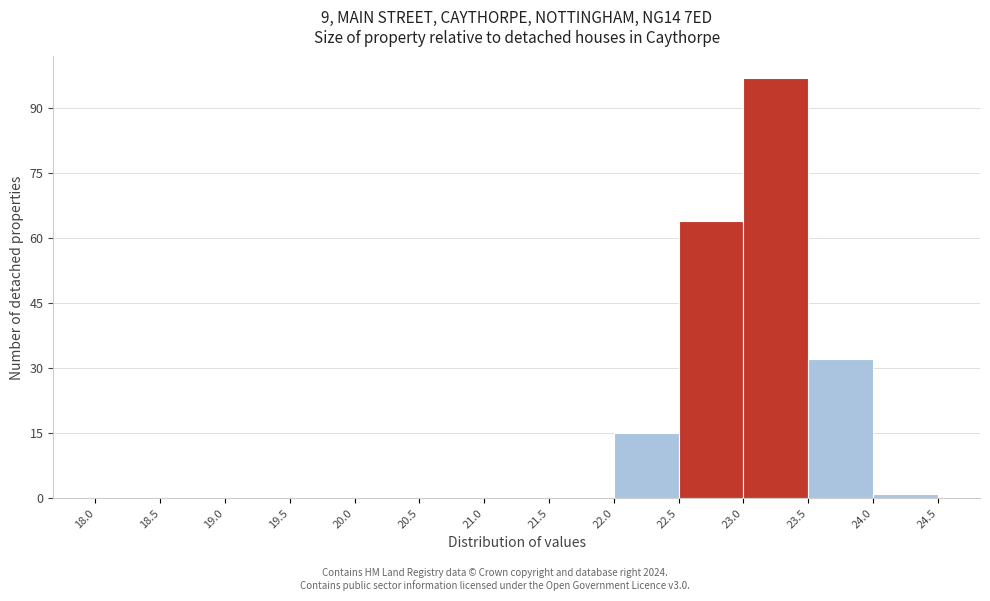

Reading left to right, list every bar in this chart as the range it spans on the x-axis followed by its height. The values are not printed on the chart, so give them approximately, as read against the axis.

18.0 to 18.5: 0
18.5 to 19.0: 0
19.0 to 19.5: 0
19.5 to 20.0: 0
20.0 to 20.5: 0
20.5 to 21.0: 0
21.0 to 21.5: 0
21.5 to 22.0: 0
22.0 to 22.5: 16
22.5 to 23.0: 64
23.0 to 23.5: 98
23.5 to 24.0: 32
24.0 to 24.5: under 2